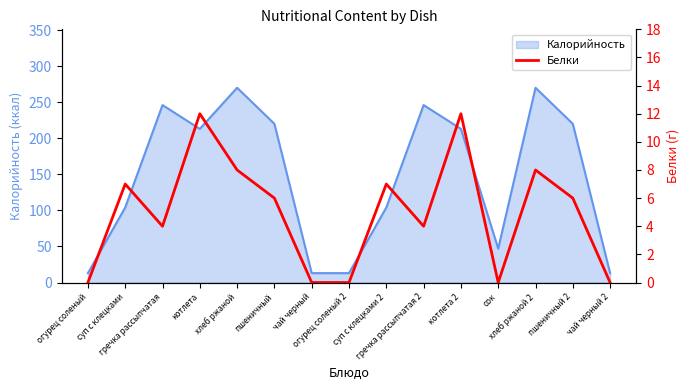

What is the lowest value of the Калорийность series?

13